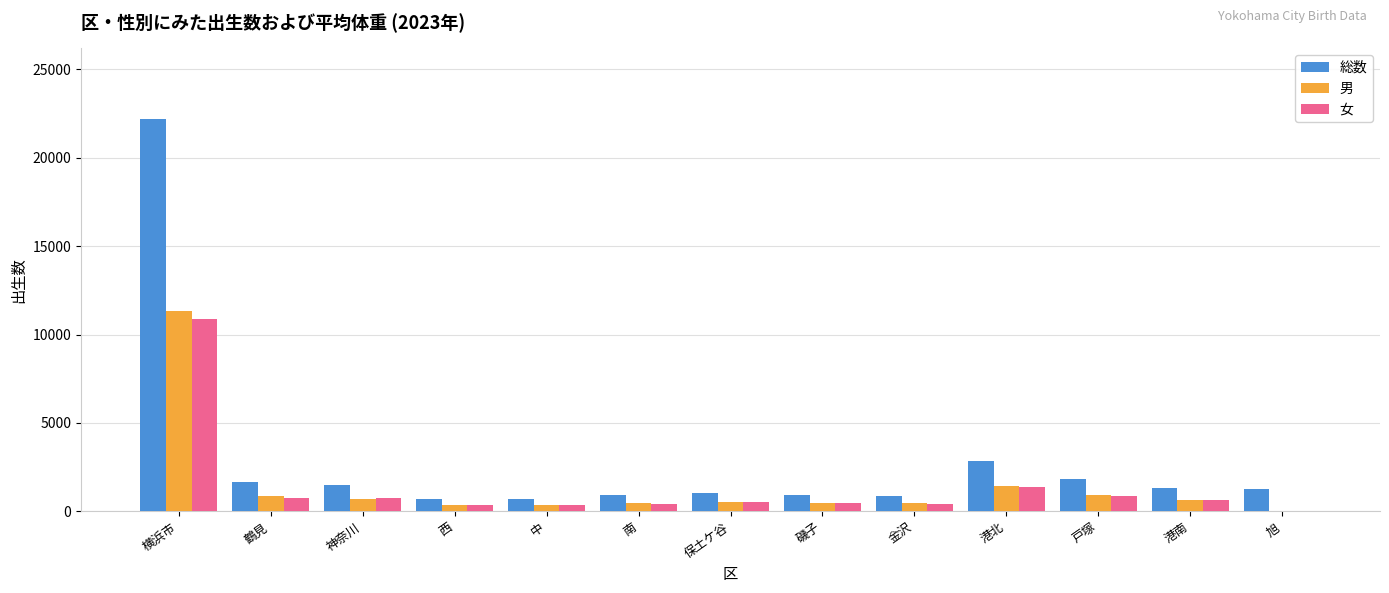

What is the difference between the 総数 values at 旭 and 中?

583